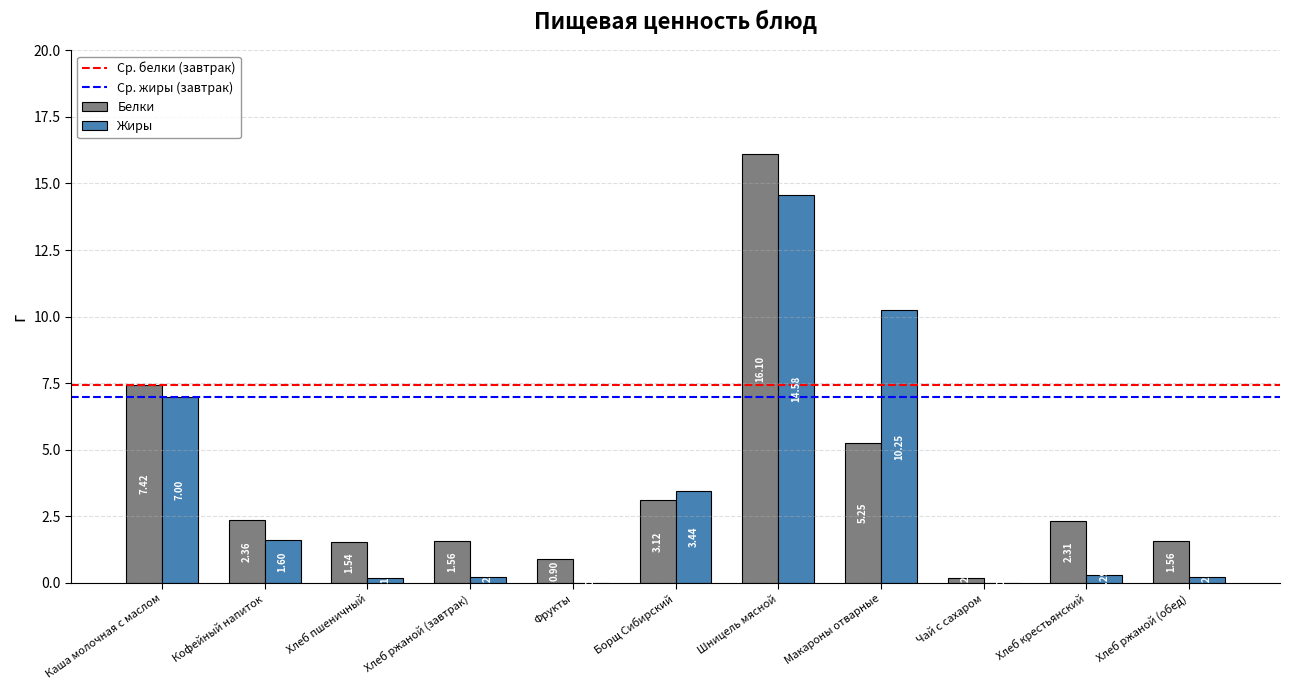

How many data points in Жиры are above 0?

9